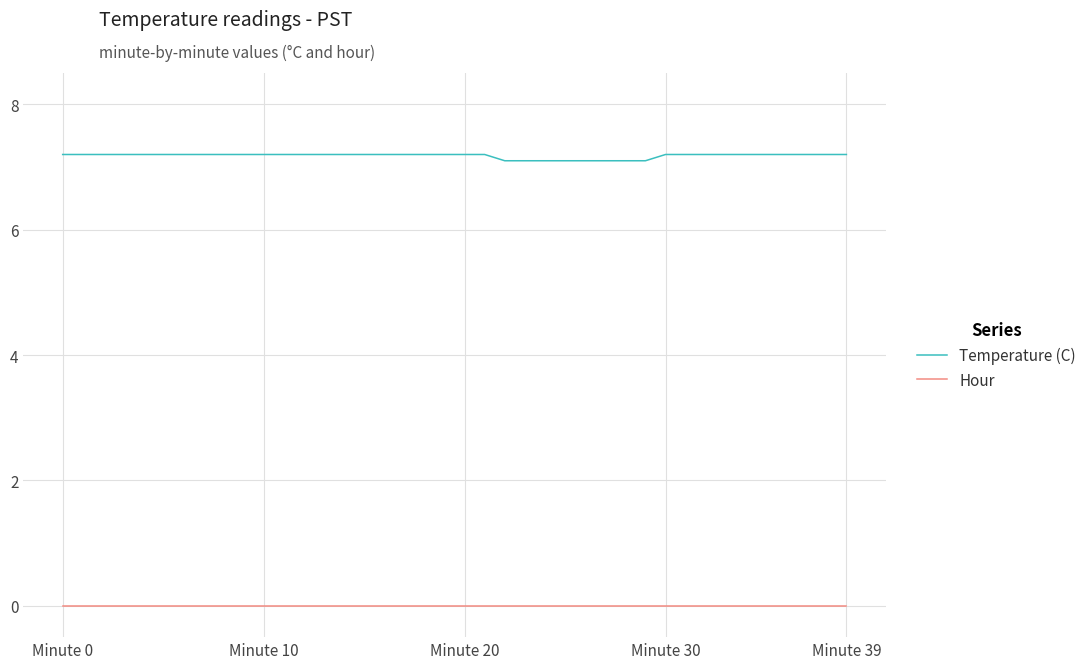

Which series has the widest spread of values?

Temperature (C)